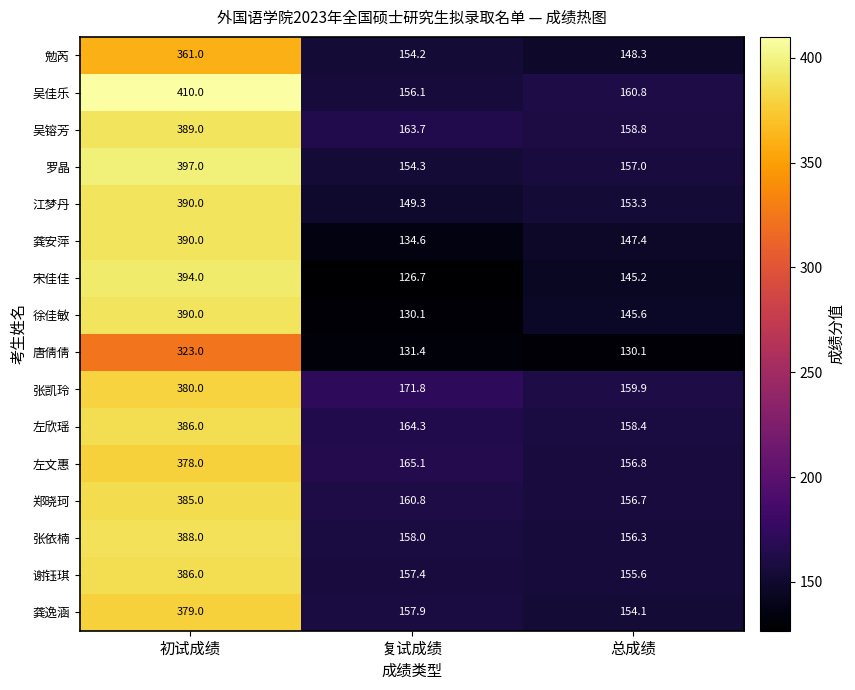

At which category is the sum across all series the highest?

初试成绩